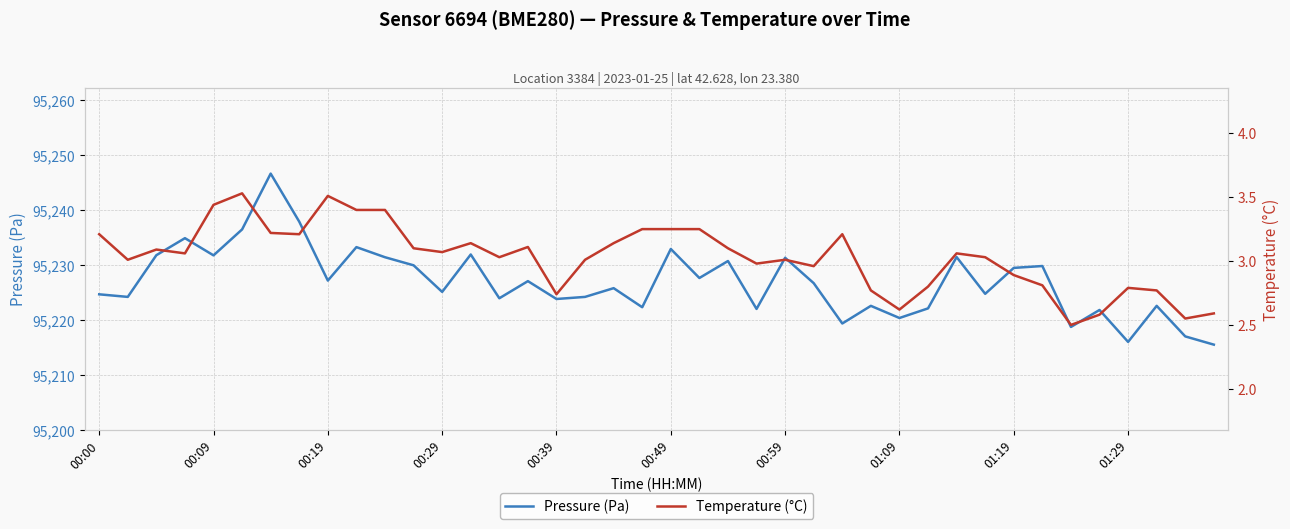

What is the lowest value of the Temperature (°C) series?

2.5